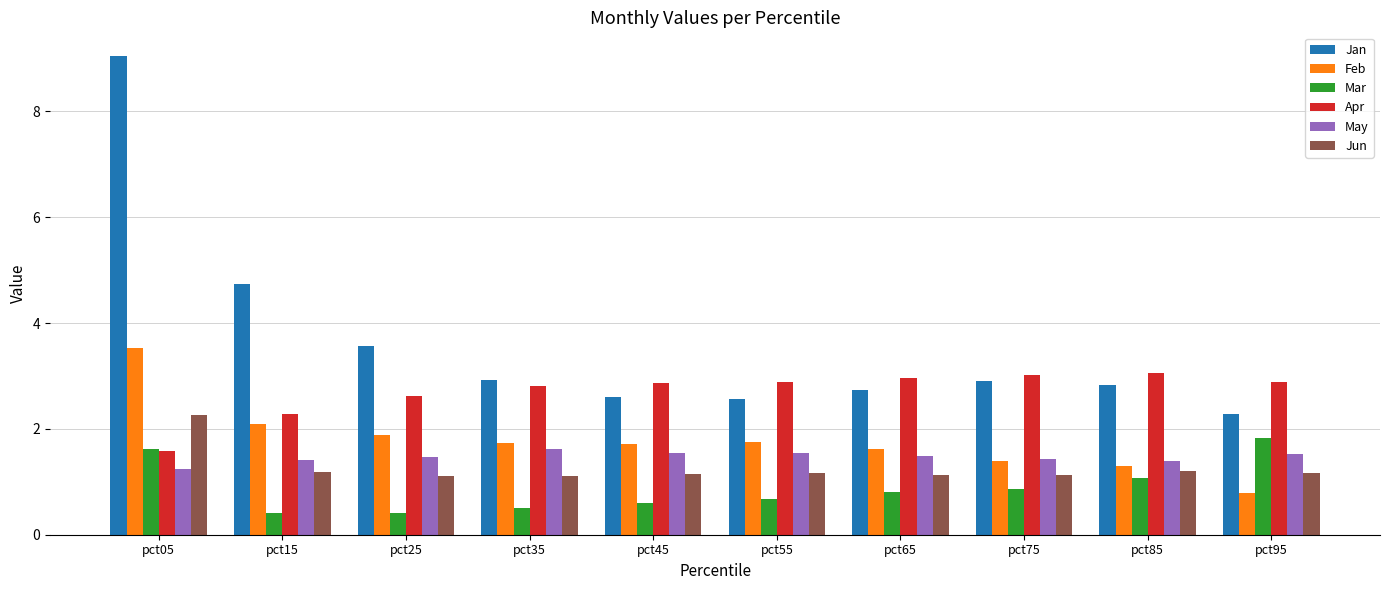

Rank the series at pct65 from lowest to highest value.

Mar, Jun, May, Feb, Jan, Apr